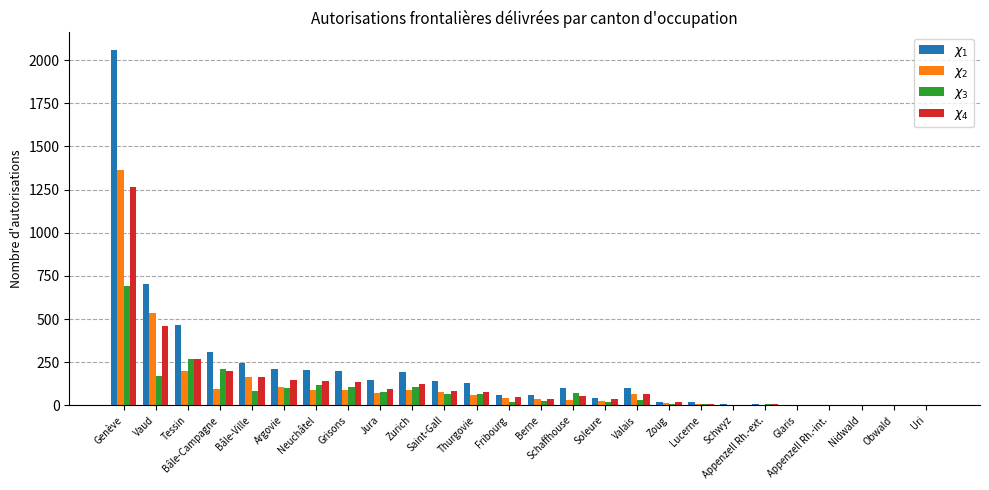

How many groups of bars are there?

26